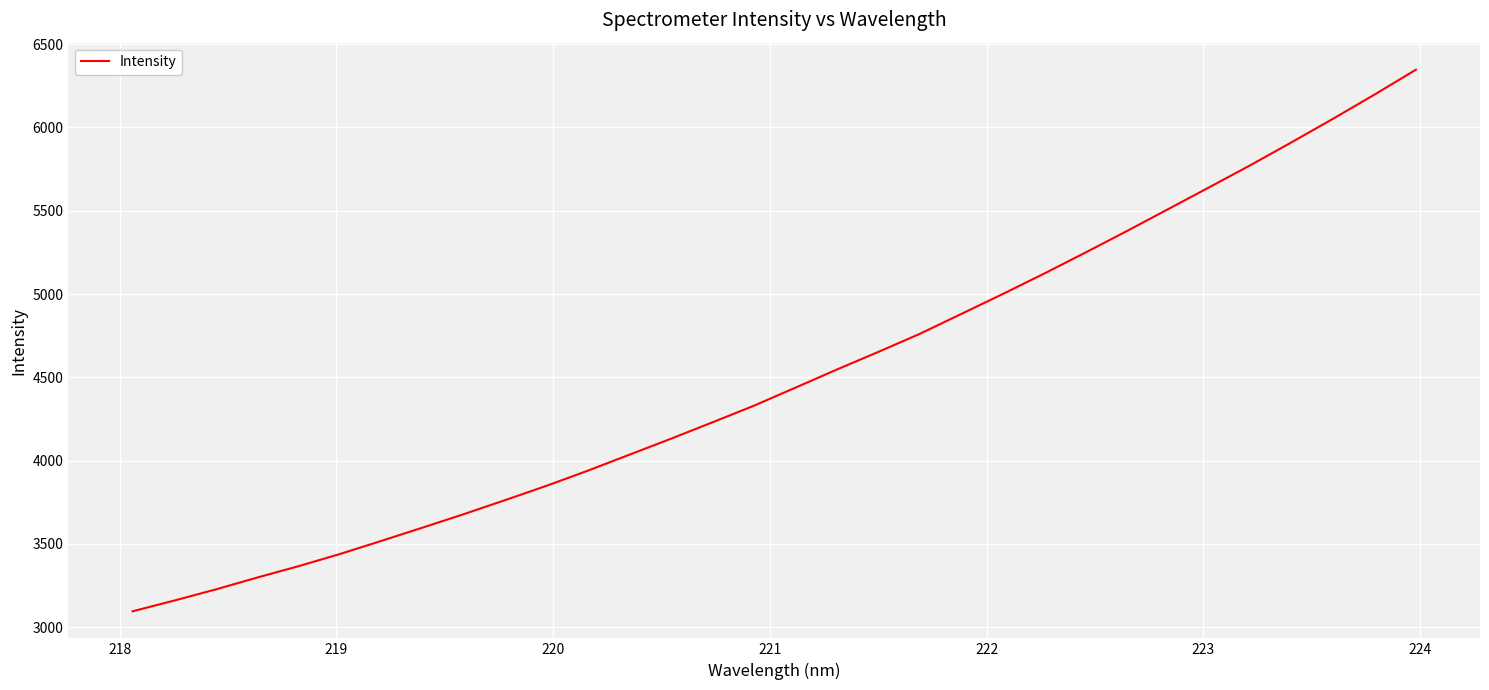

What is the difference between the maximum and minimum values?

3251.0